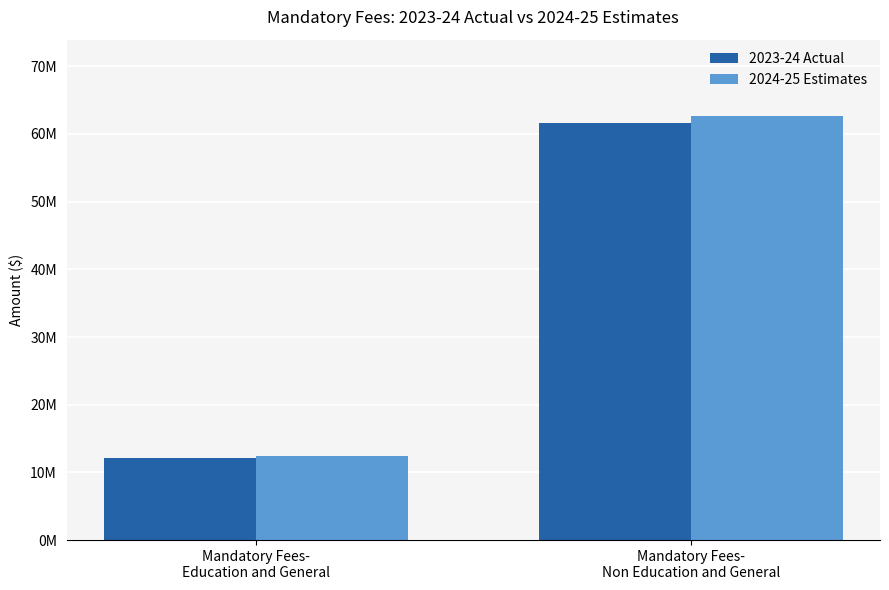

Does the chart contain any negative values?

No